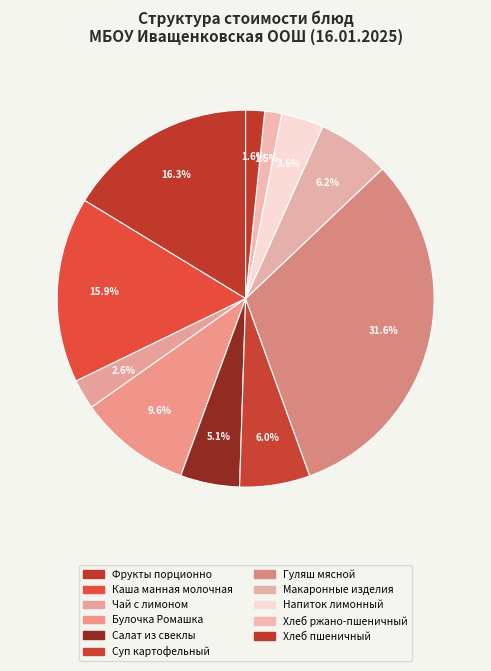

Count the number of slices in the pie.

11